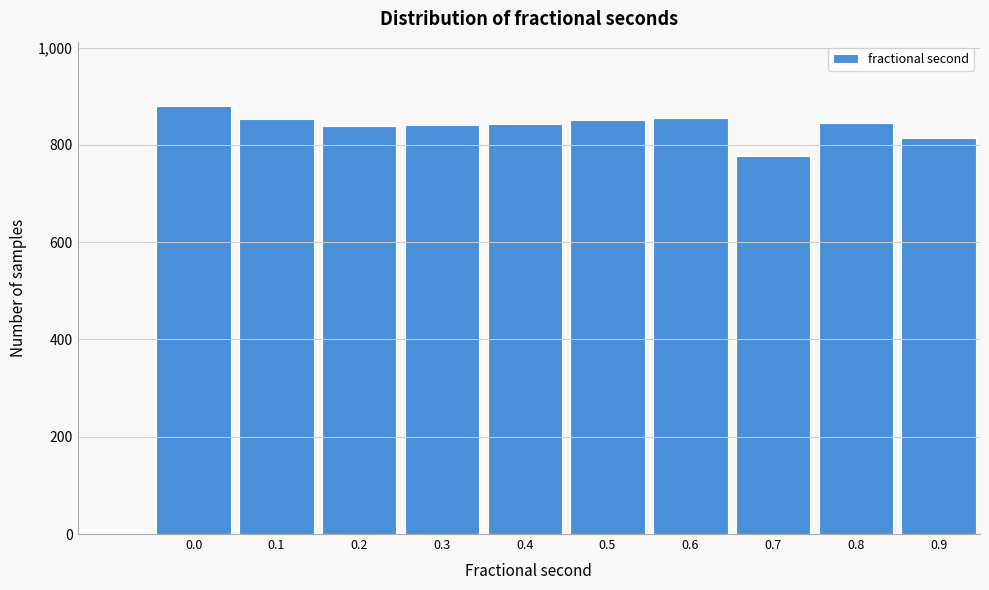

What is the sum of the values at 0.4 and 0.7?

1620